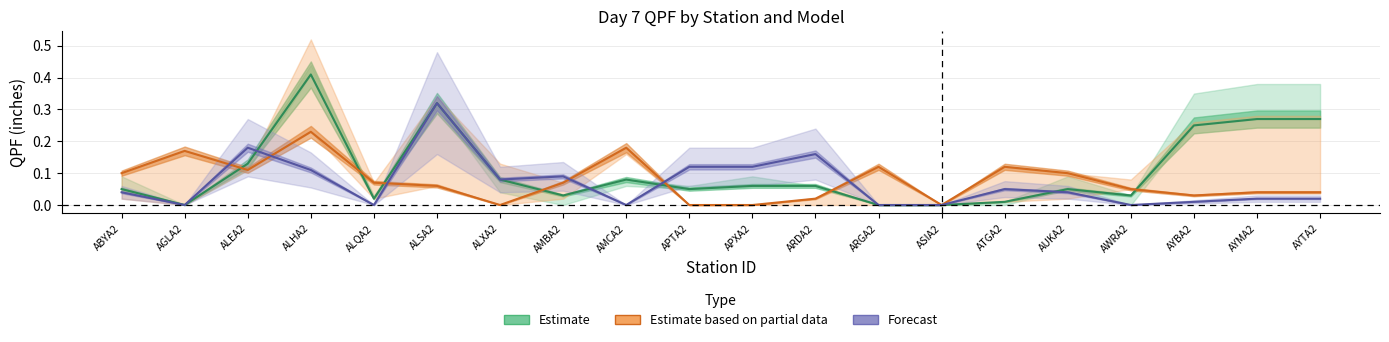

The value of Estimate based on partial data at ASIA2 is -0.2. True or false?

False